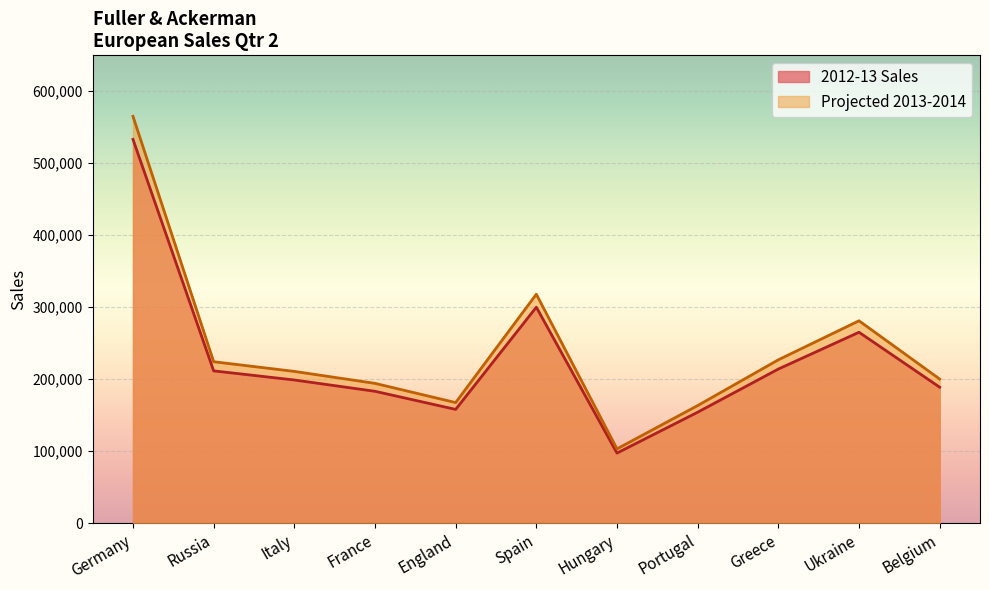

How many lines are shown in the chart?

2